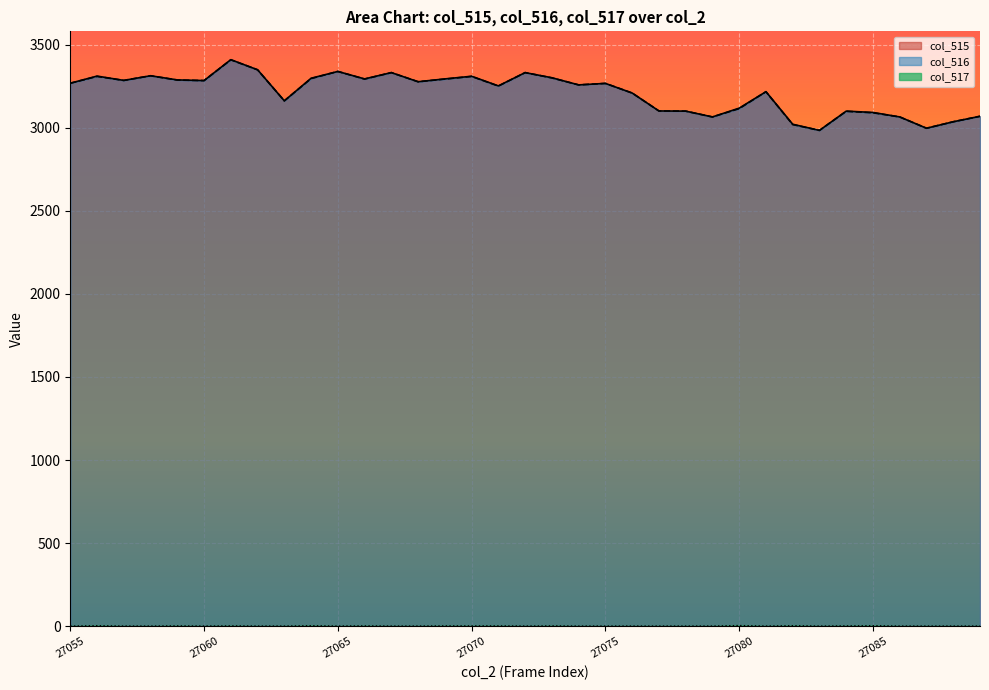

What value does the col_515 series have at 27060, to the nearest 10?

3280